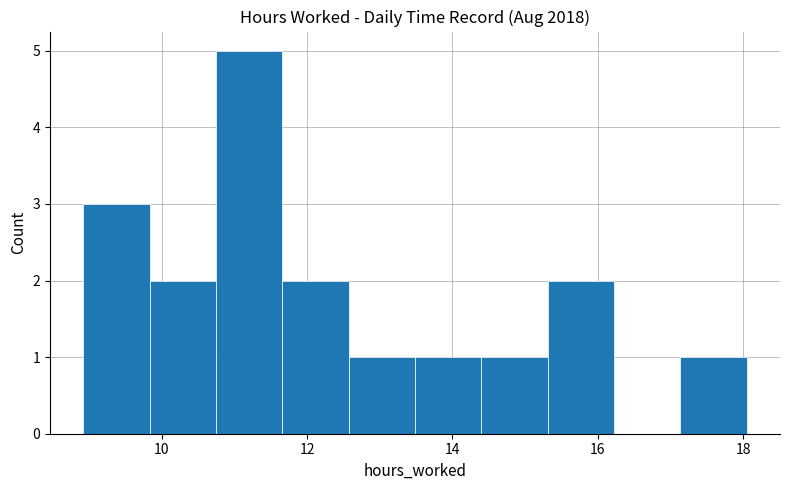

Which range on the x-axis has the tallest bar?

10.8 to 11.6